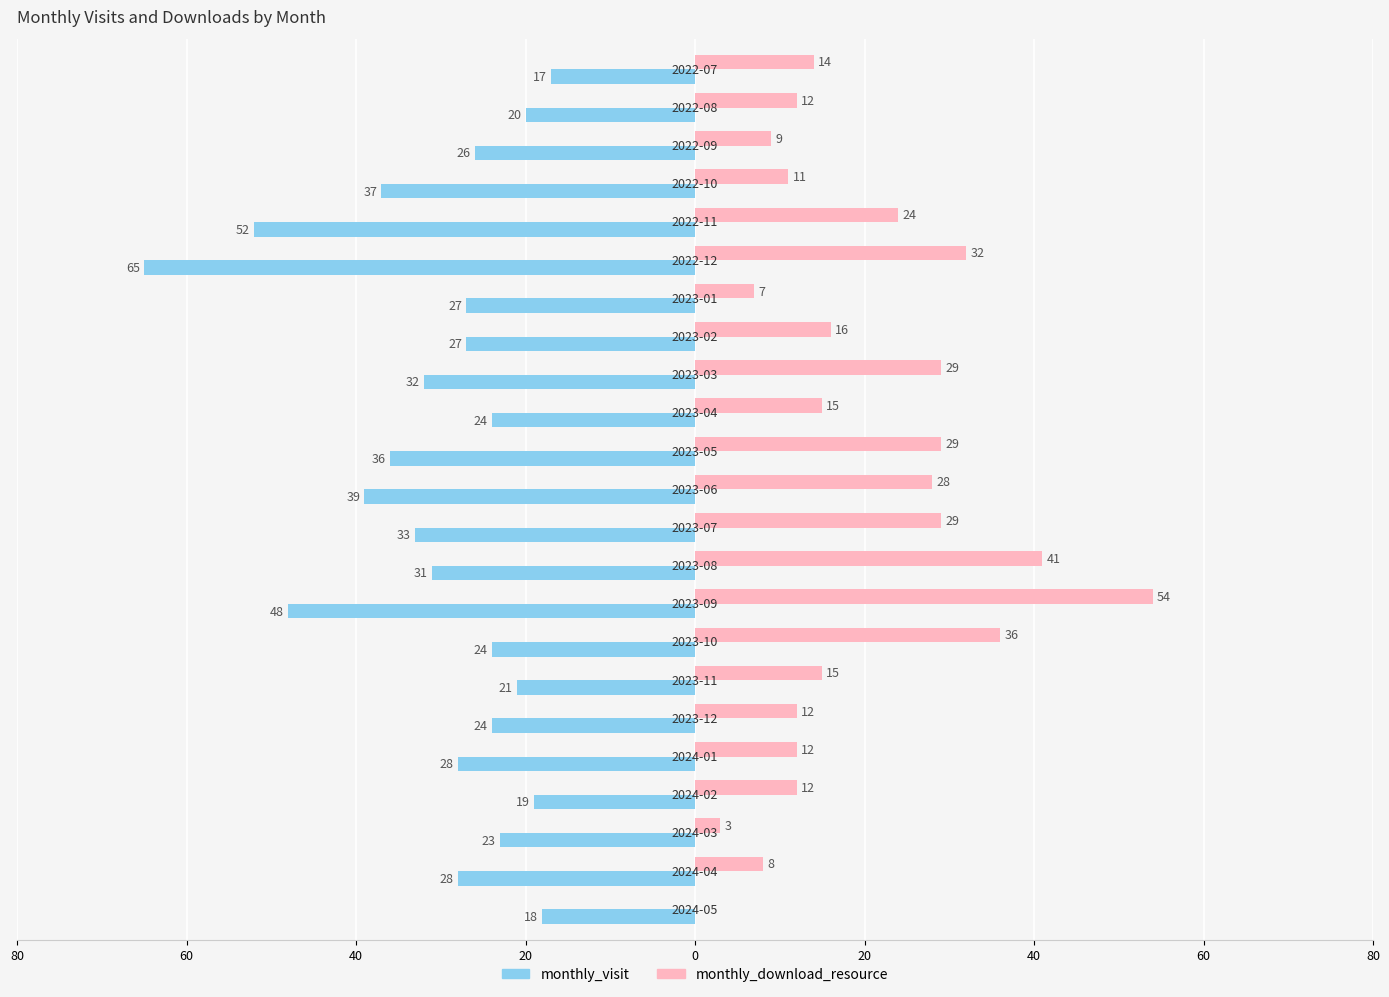

What are all the series names shown in the legend?

monthly_visit, monthly_download_resource